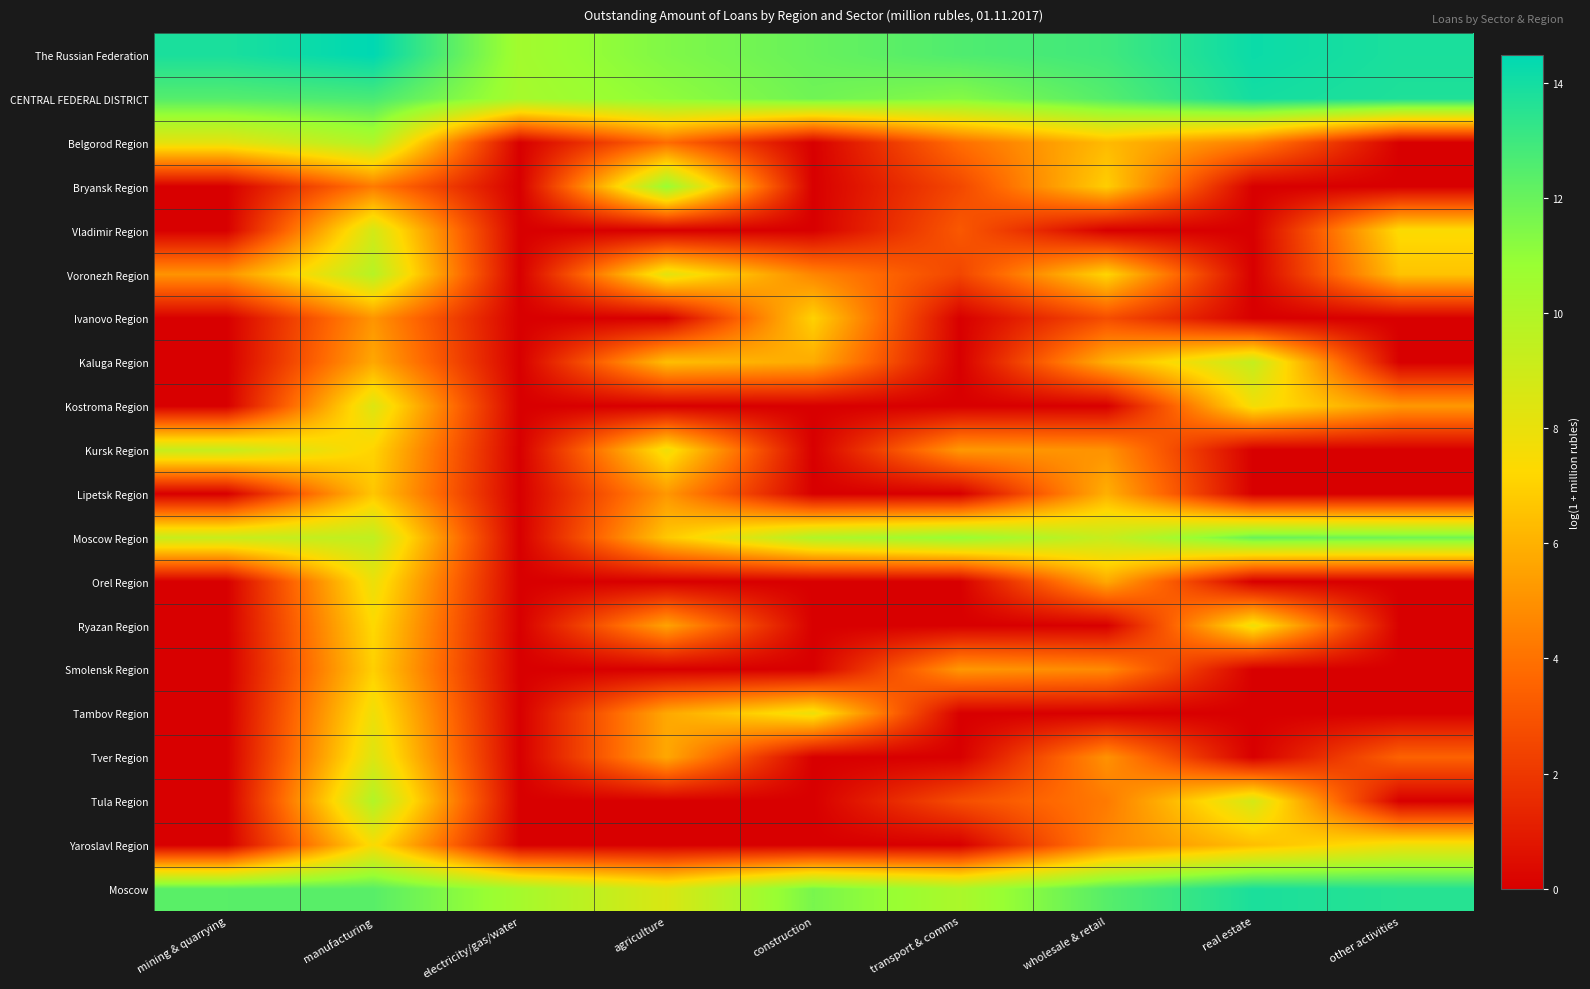

Between electricity/gas/water and real estate, which series saw the biggest shift?

Moscow Region